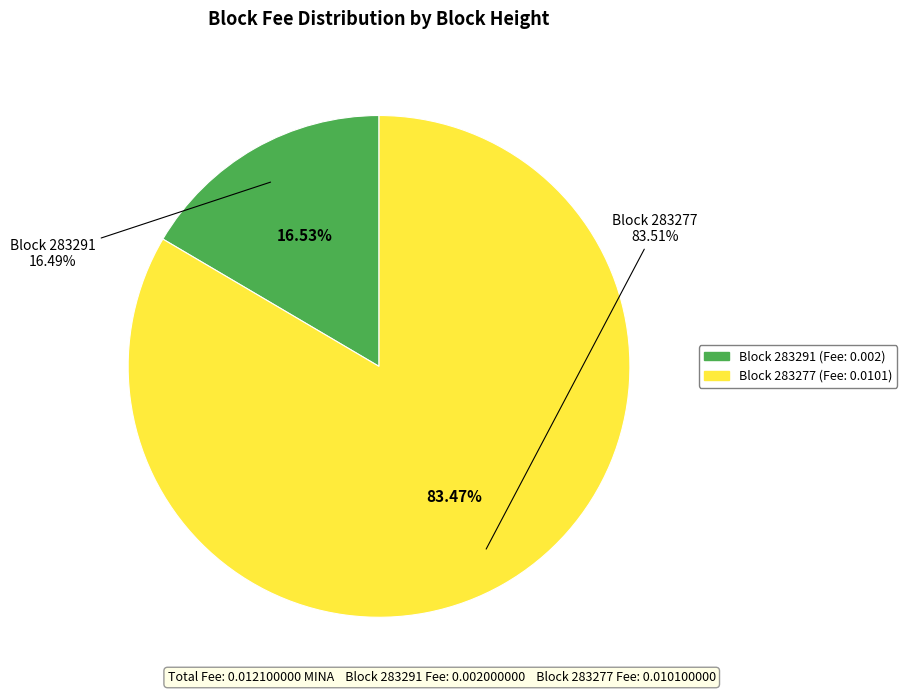

How many slices are in this pie chart?

2